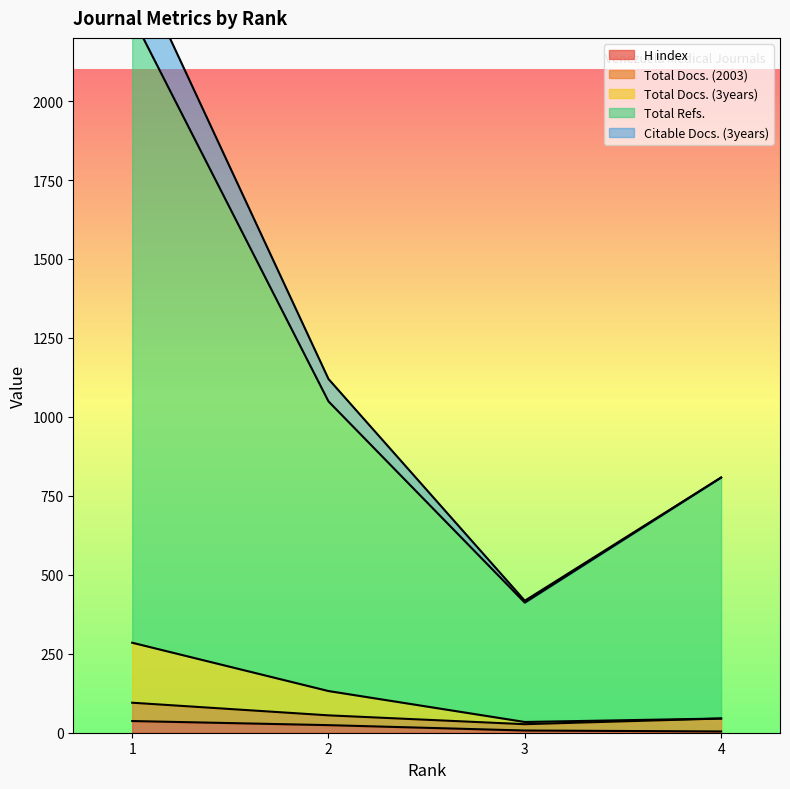

Which category has the lowest value across all series?

4